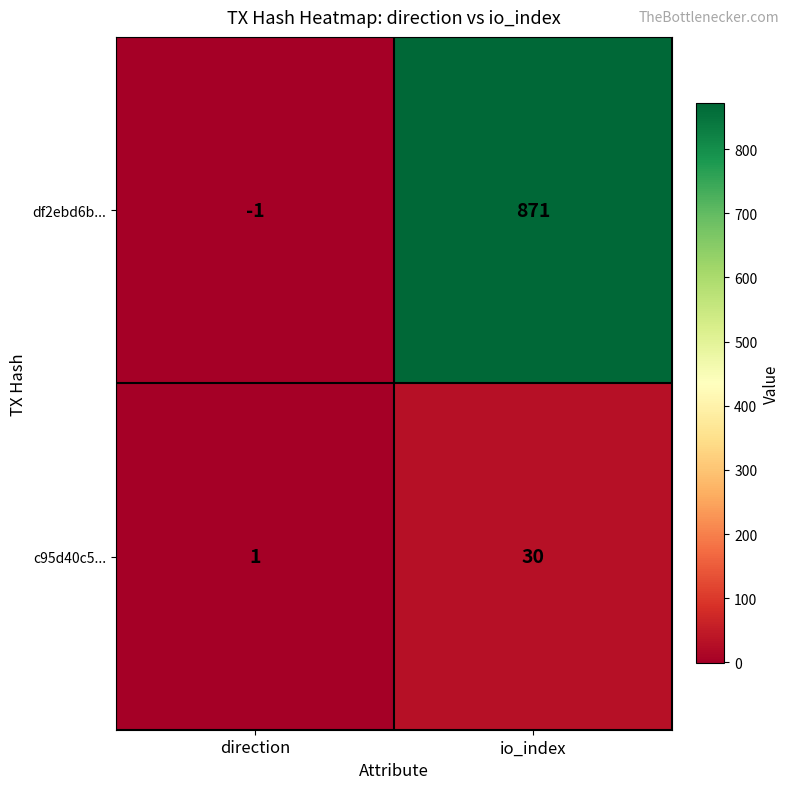

Is it true that df2ebd6b... equals -2 at direction?

False